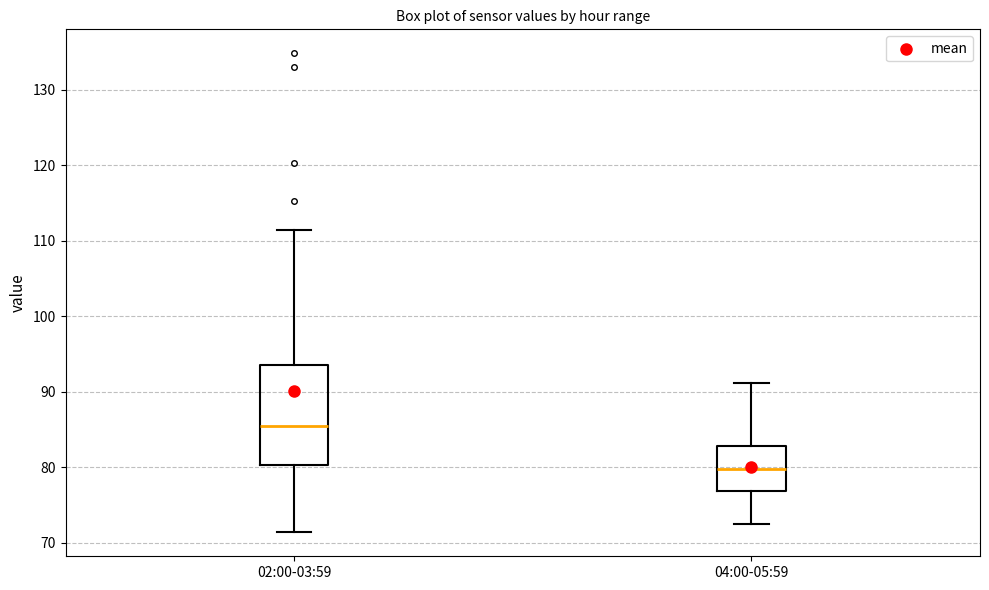

Which box is the tallest, from its lower edge to its upper edge?

02:00-03:59